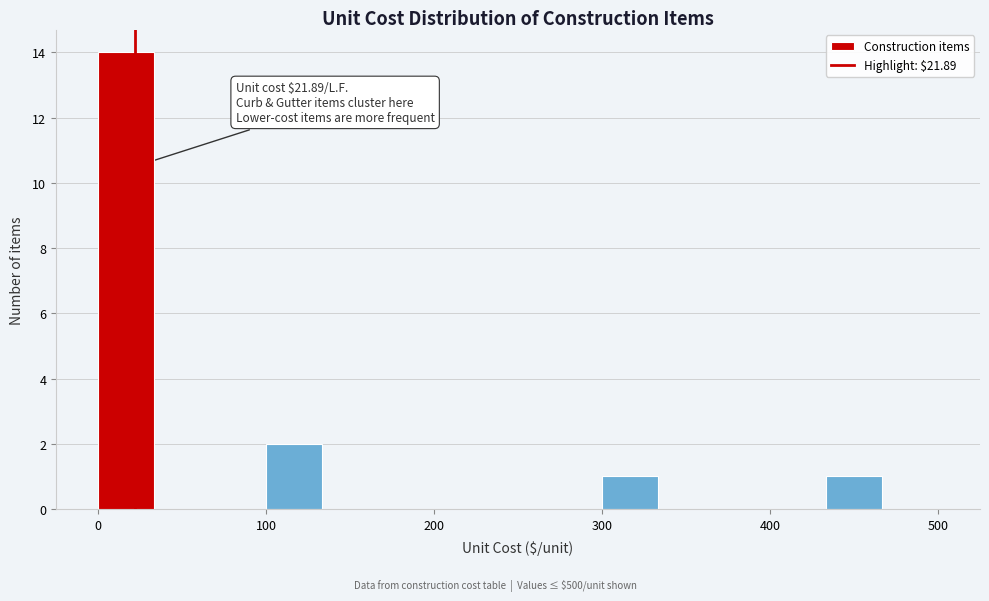

Read against the x-axis, roughly where is the centre of the tallest bar?

20